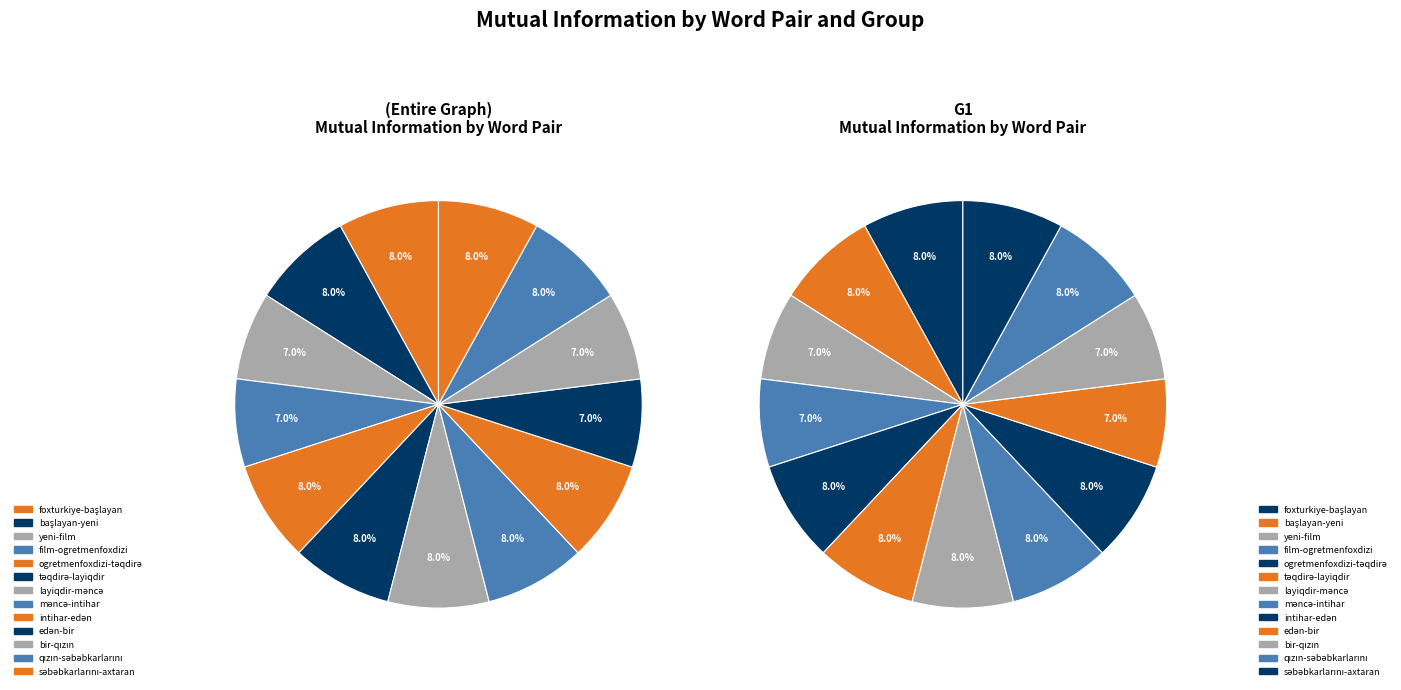

To the nearest percent, what is the difference between the largest and smallest slice percentages?

1%